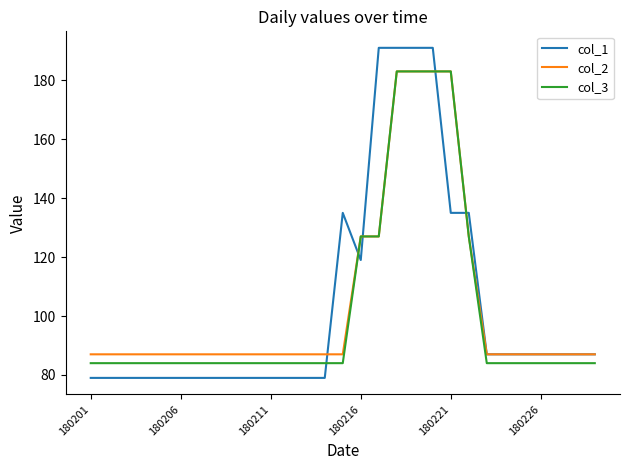

What is the minimum value for col_2?

87